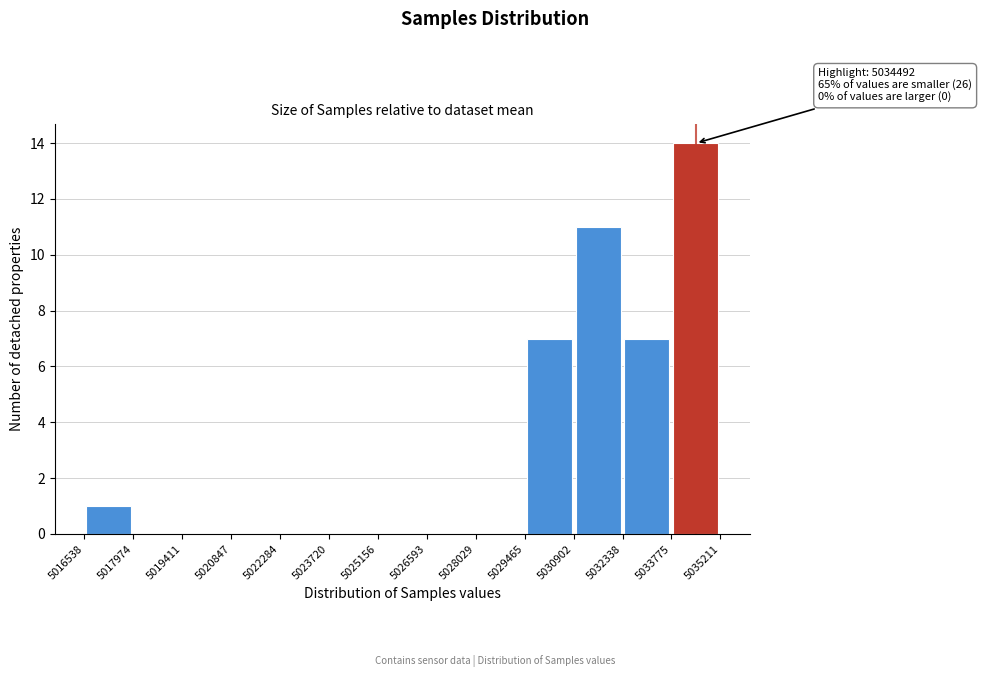

Which range on the x-axis has the tallest bar?

5033775 to 5035211